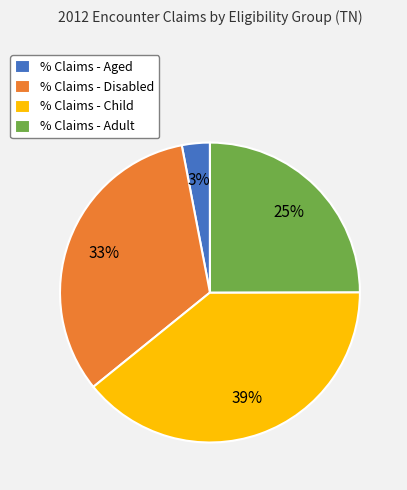

Is it true that % Claims - Adult is 25% of the pie?

True